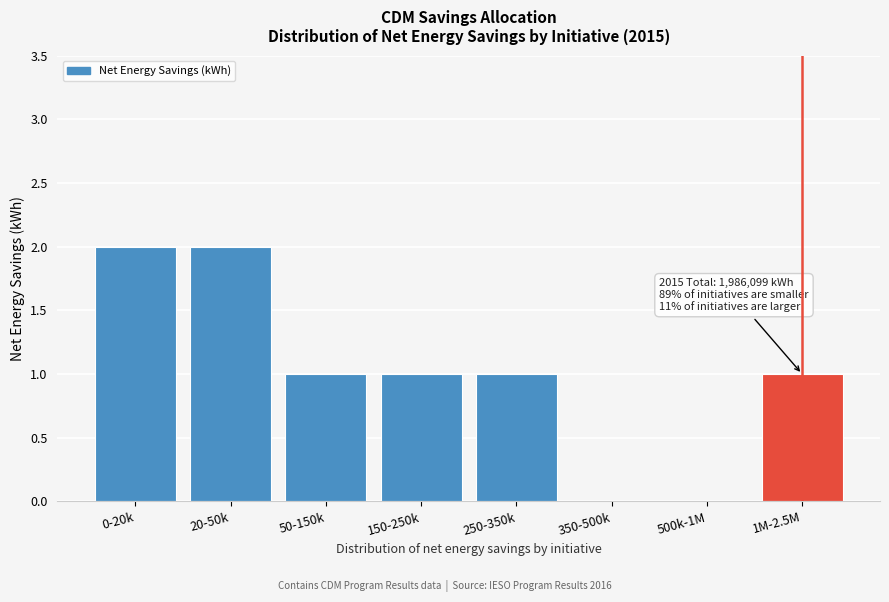

Reading left to right, transcribe all the data shown in this chart.

0-20k=2	20-50k=2	50-150k=1	150-250k=1	250-350k=1	350-500k=0	500k-1M=0	1M-2.5M=1